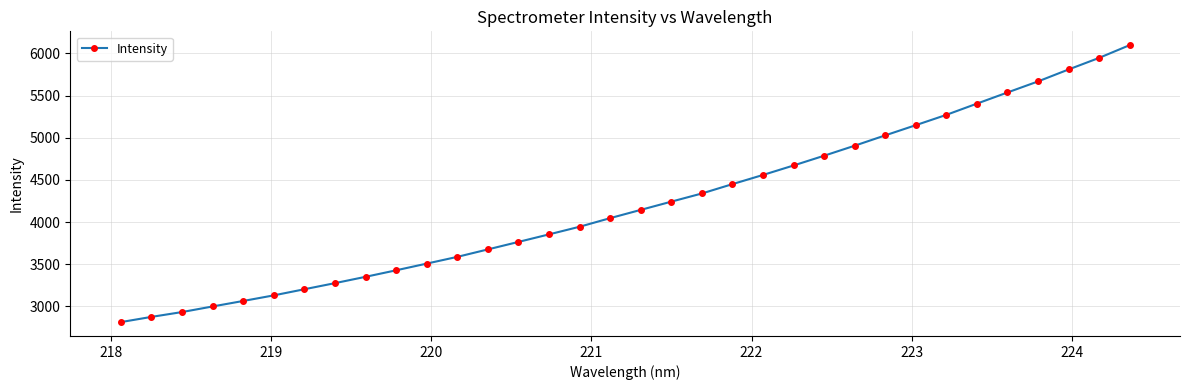

What is the difference between the maximum and minimum values?

3284.4